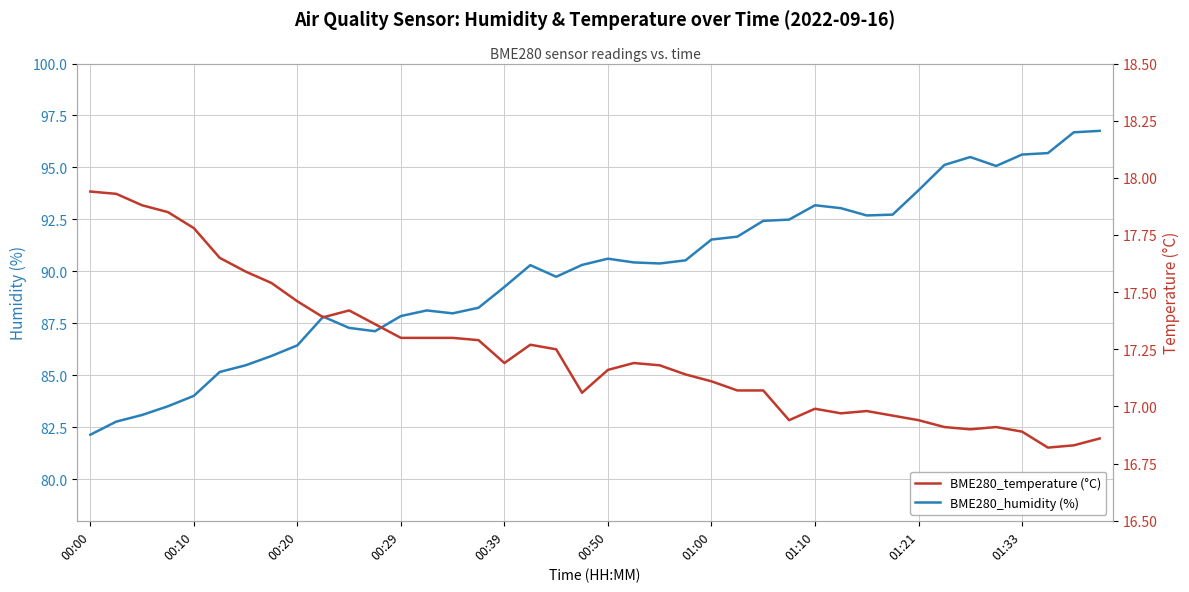

Reading left to right, list all the values displayed in this chart.

BME280_humidity (%): 82.1	82.8	83.1	83.5	84.0	85.2	85.5	85.9	86.4	87.8	87.3	87.1	87.8	88.1	88.0	88.2	89.2	90.3	89.7	90.3	90.6	90.4	90.4	90.5	91.5	91.7	92.4	92.5	93.2	93.0	92.7	92.7	93.9	95.1	95.5	95.1	95.6	95.7	96.7	96.8
BME280_temperature (°C): 17.9	17.9	17.9	17.9	17.8	17.6	17.6	17.5	17.5	17.4	17.4	17.4	17.3	17.3	17.3	17.3	17.2	17.3	17.2	17.1	17.2	17.2	17.2	17.1	17.1	17.1	17.1	16.9	17.0	17.0	17.0	17.0	16.9	16.9	16.9	16.9	16.9	16.8	16.8	16.9